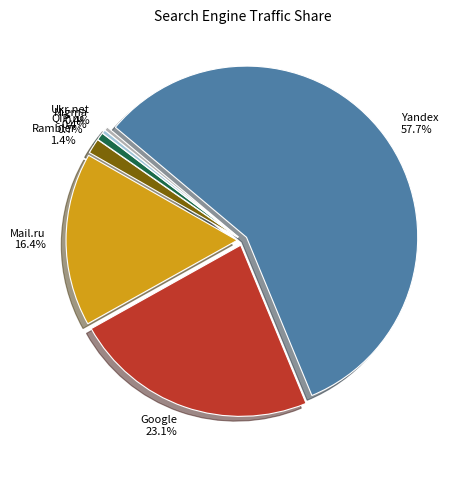

What is the ratio of the value at Mail.ru to the value at Yandex?

0.3